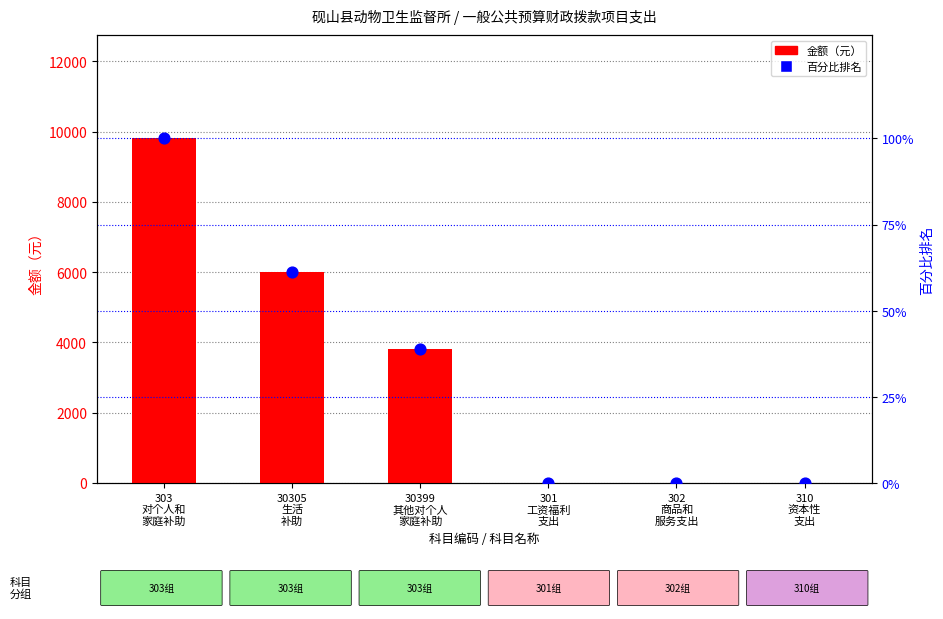

Which series contains the lowest Y value?

金额（元）